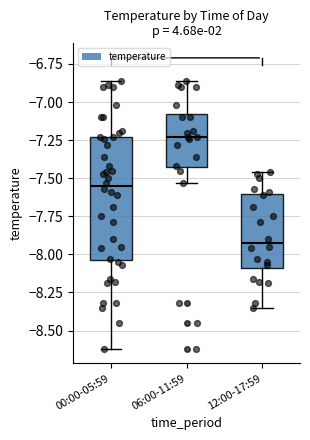

Reading left to right, transcribe this box plot: for each box, give where its median line is, the range the box spans, and where its two whiskers end, as read against the y-axis. The values are not printed on the chart, so give them approximately, as read against the axis.

00:00-05:59: median -7.55, box -8.05 to -7.25, whiskers -8.60 to -6.85
06:00-11:59: median -7.25, box -7.45 to -7.10, whiskers -7.55 to -6.85
12:00-17:59: median -7.90, box -8.10 to -7.60, whiskers -8.35 to -7.45